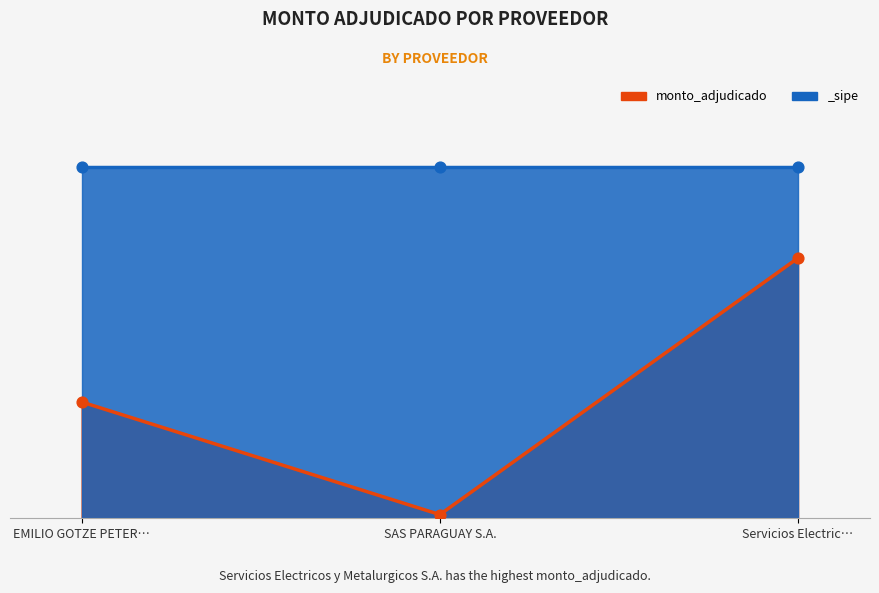

What is the change in value from EMILIO GOTZE PETER… to SAS PARAGUAY S.A.?

-5386294500